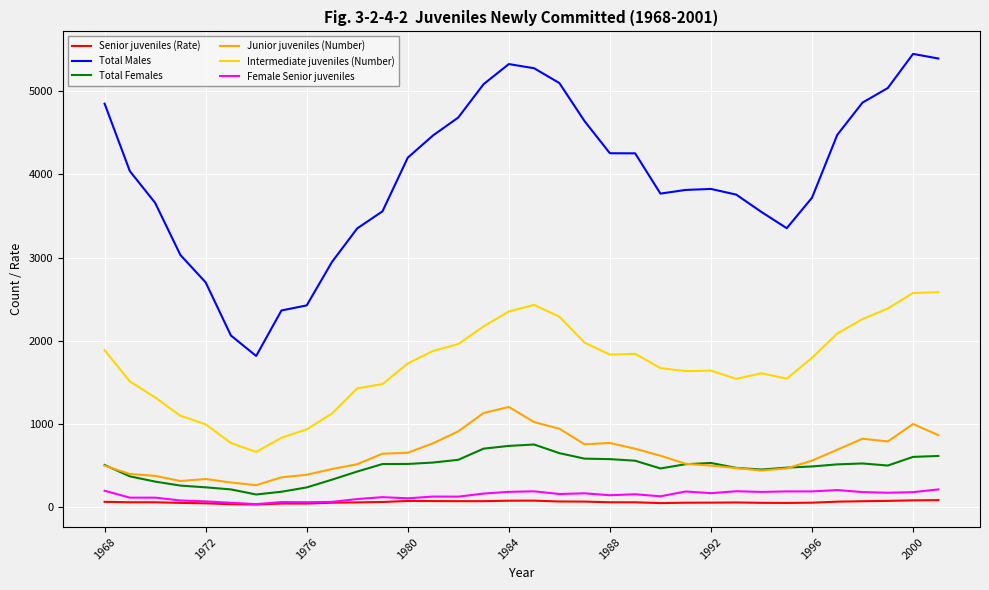

True or false: Junior juveniles (Number) and Female Senior juveniles cross at least once.

False